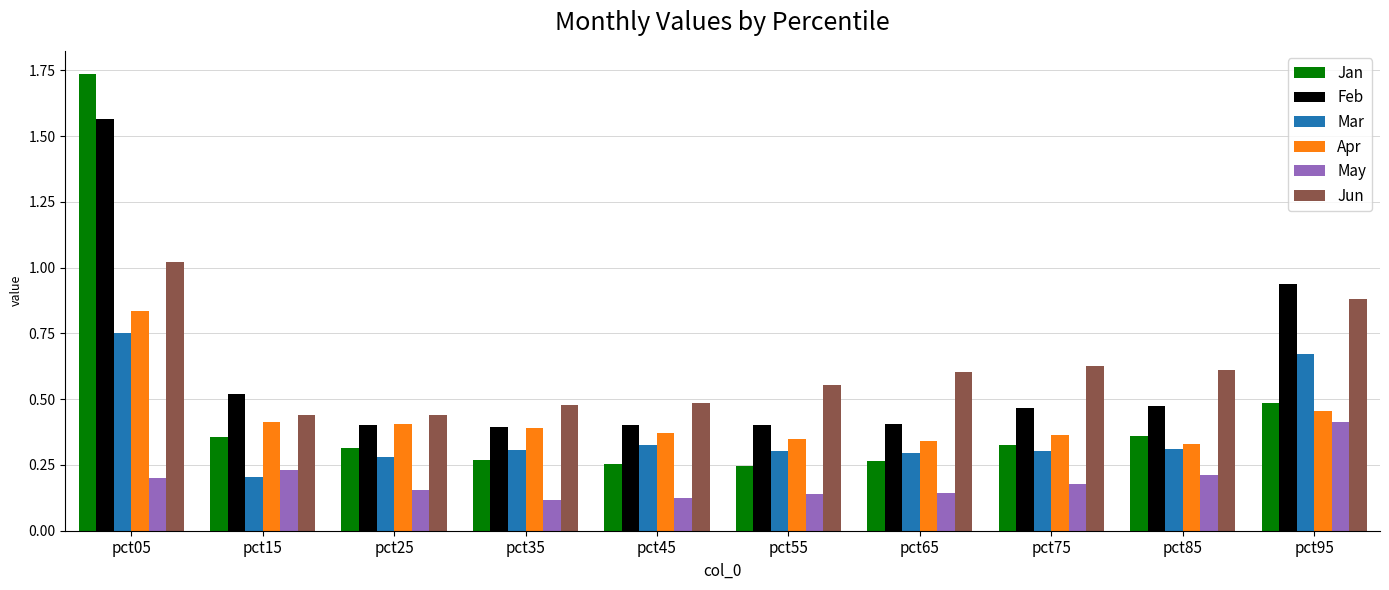

Does the chart contain stacked bars?

No